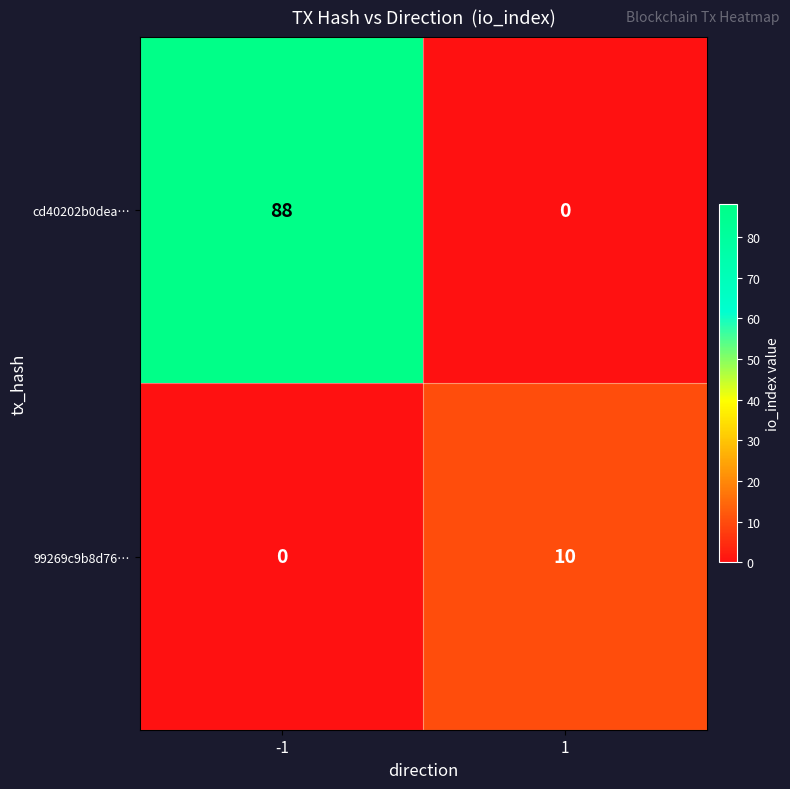

What is the difference between the highest and lowest values at -1?

88